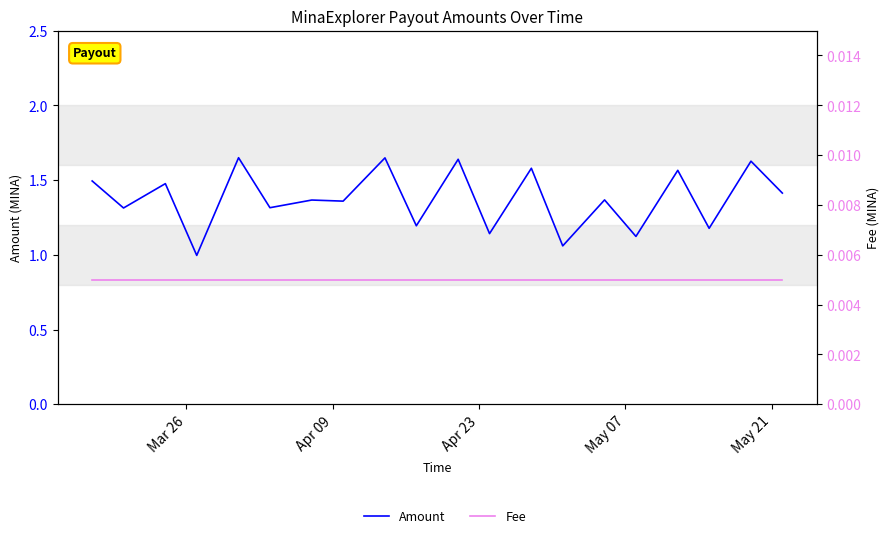

True or false: Fee has a value of 0.0 at 14.

False